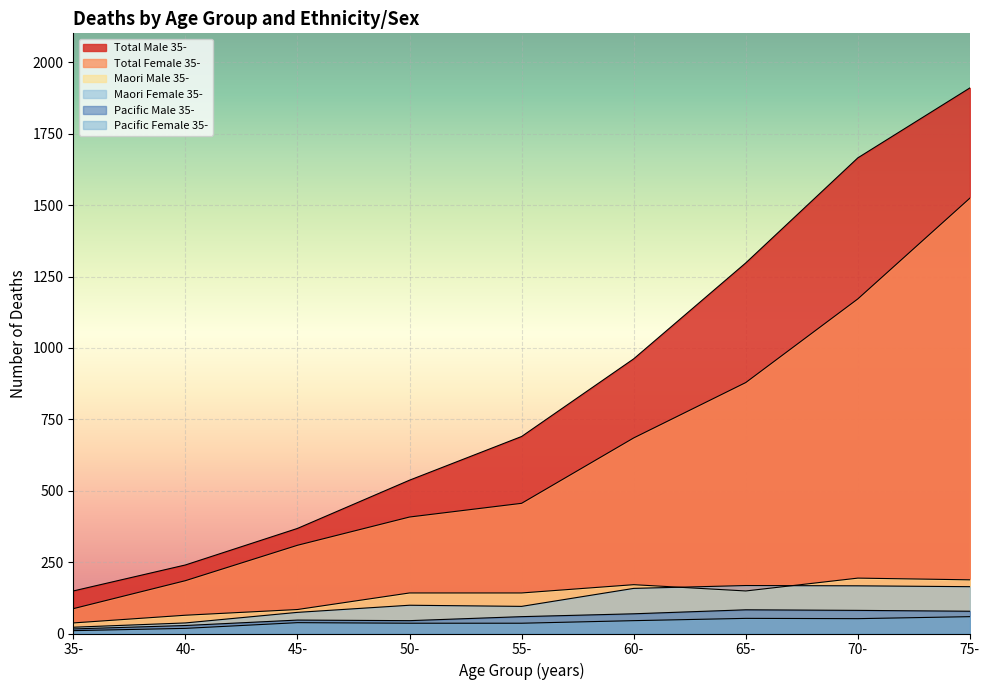

Where does the Pacific Female 35- series first go above 38?

60-